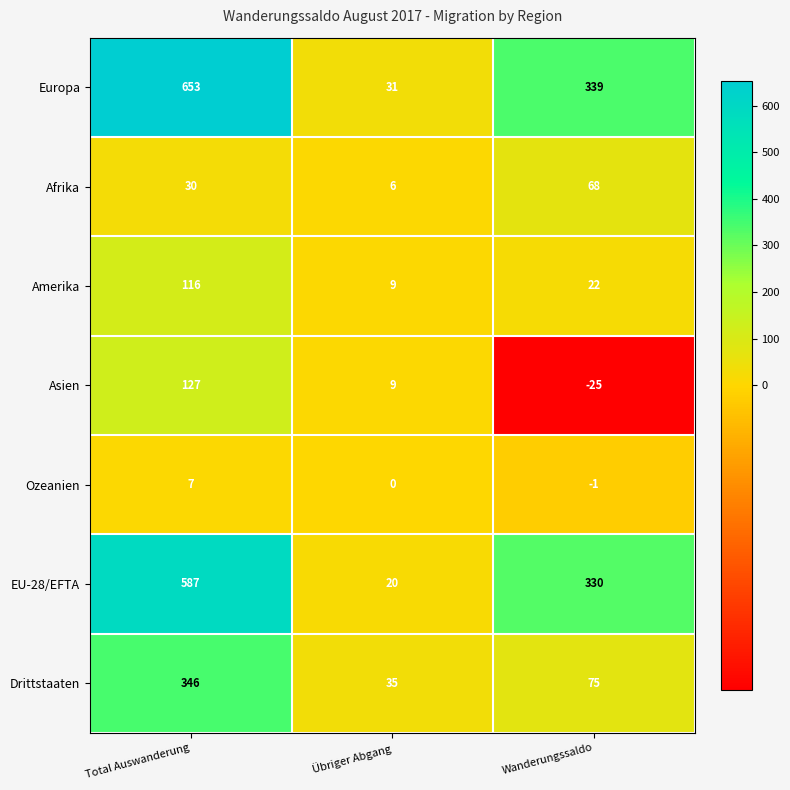

How many Ozeanien values are between -1 and 7?

3